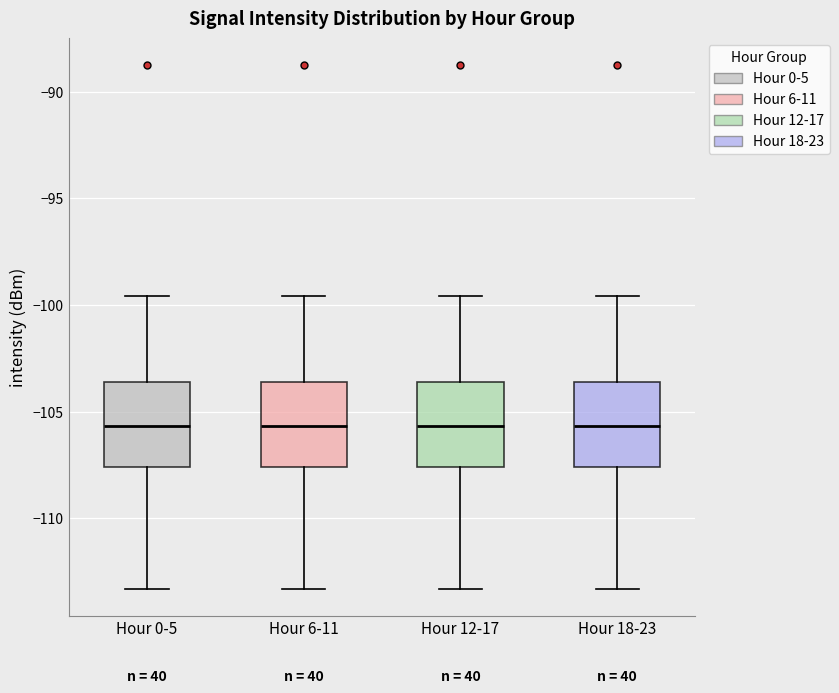

Reading left to right, read every box against the y-axis: the position of its median line, the range the box covers, and the ends of its whiskers. The values are not printed on the chart, so give them approximately, as read against the axis.

Hour 0-5: median -105.5, box -107.5 to -103.5, whiskers -113.5 to -99.5
Hour 6-11: median -105.5, box -107.5 to -103.5, whiskers -113.5 to -99.5
Hour 12-17: median -105.5, box -107.5 to -103.5, whiskers -113.5 to -99.5
Hour 18-23: median -105.5, box -107.5 to -103.5, whiskers -113.5 to -99.5